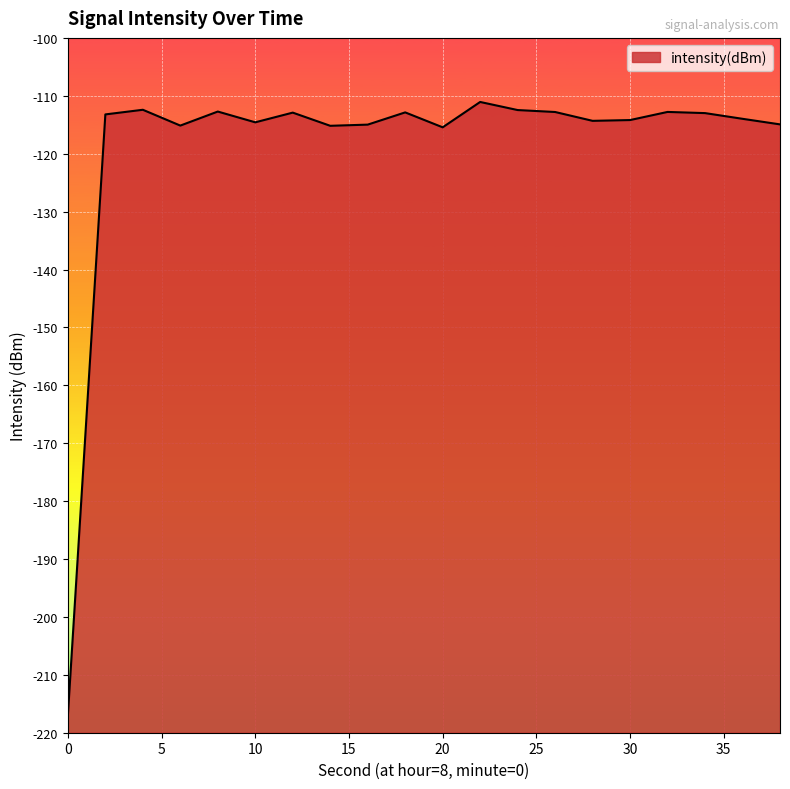

Between 22 and 28, which is larger?

22